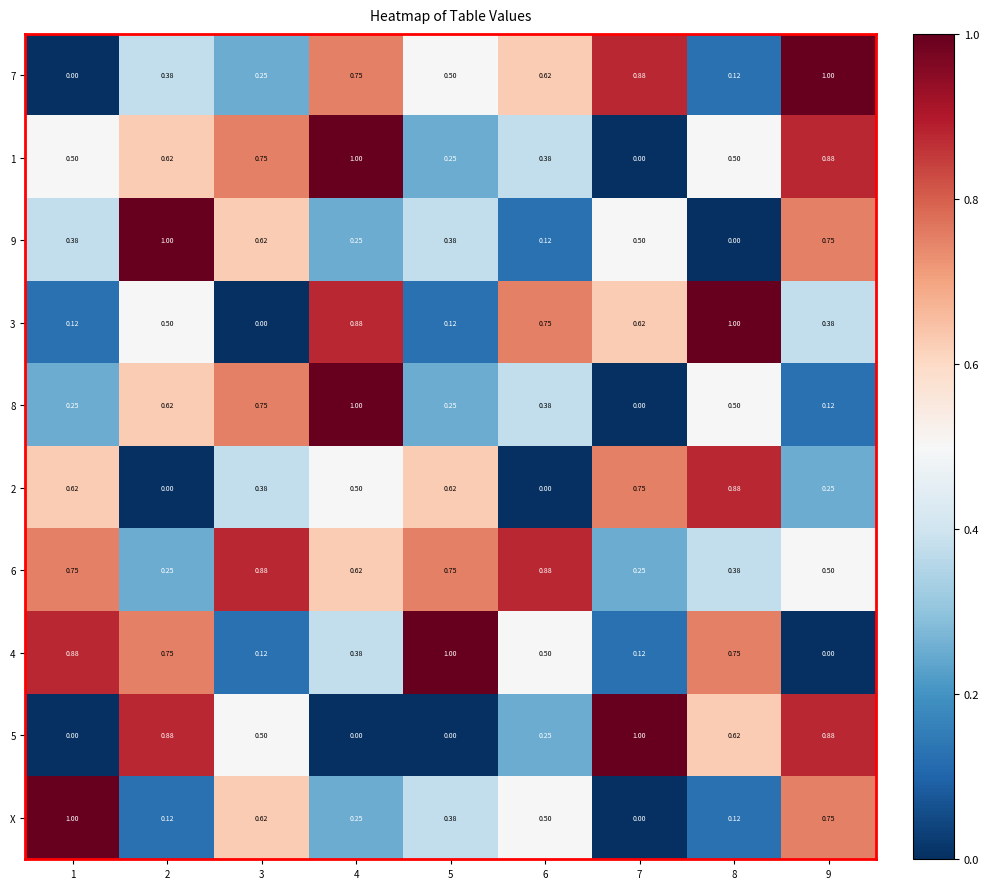

At how many categories does at least one series exceed 0?

9